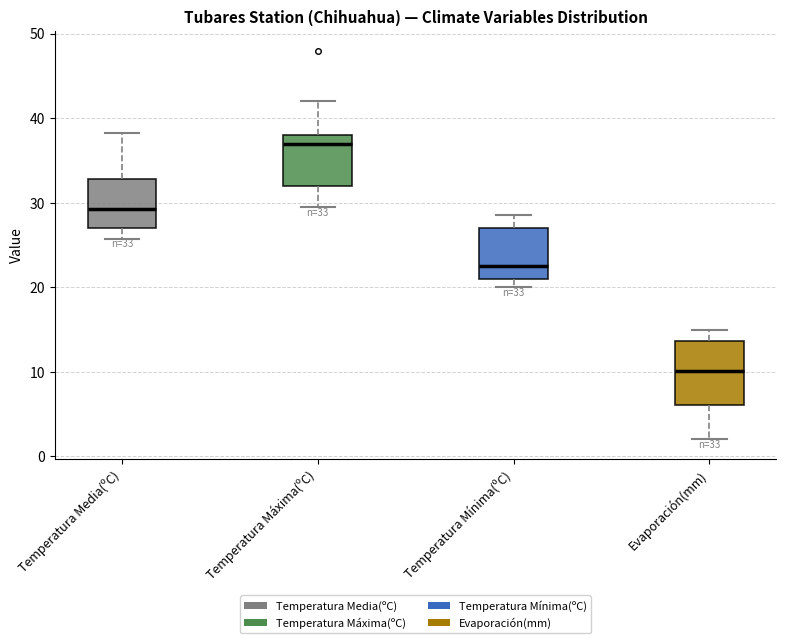

Which box's median line is the highest?

Temperatura Máxima(ºC)